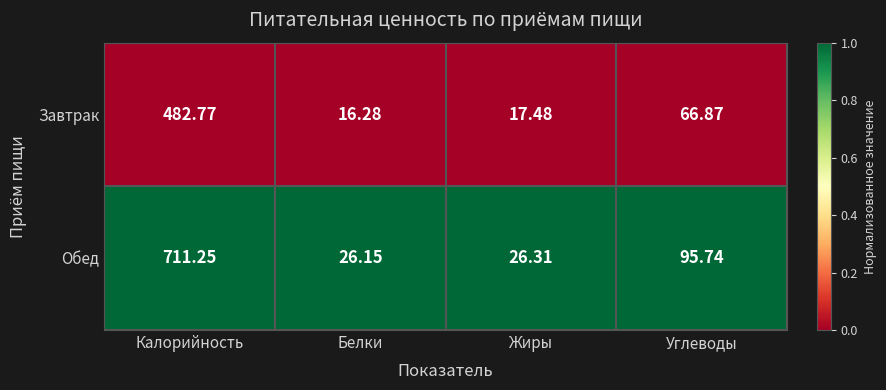

At Белки, list the series in order from largest to smallest.

Обед, Завтрак